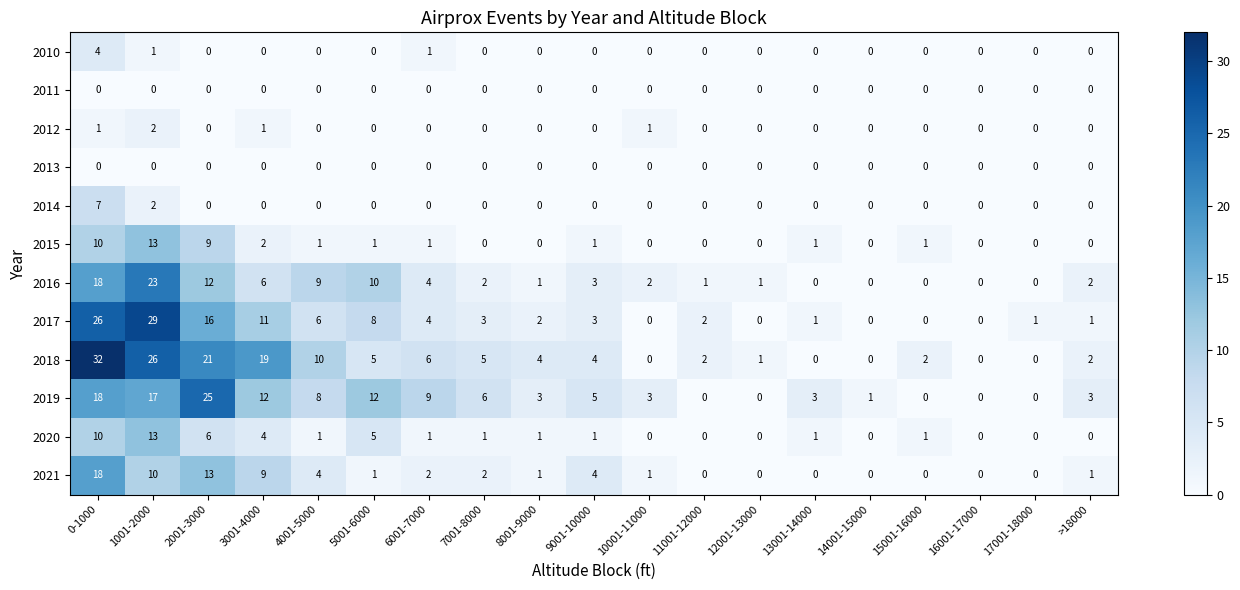

What is the difference between the second highest and second lowest values in the 2020 series?

10